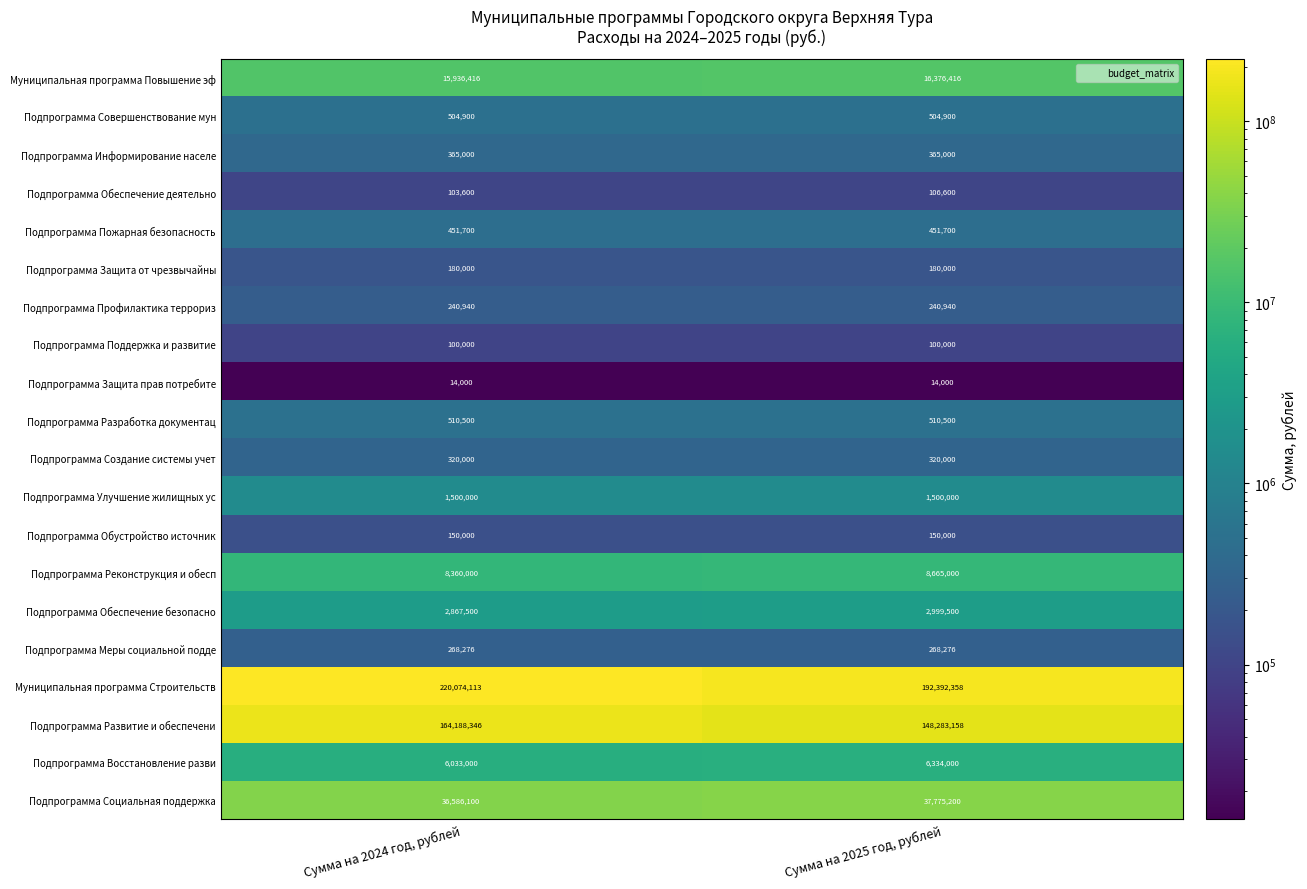

Which series changed the most between Сумма на 2024 год, рублей and Сумма на 2025 год, рублей?

Муниципальная программа Строительств